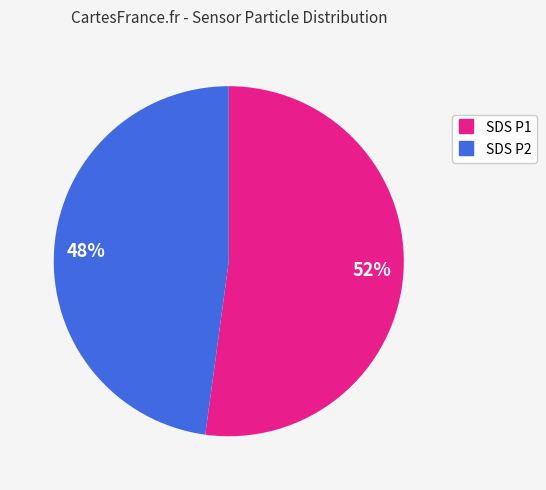

Is there a majority slice in this chart?

Yes